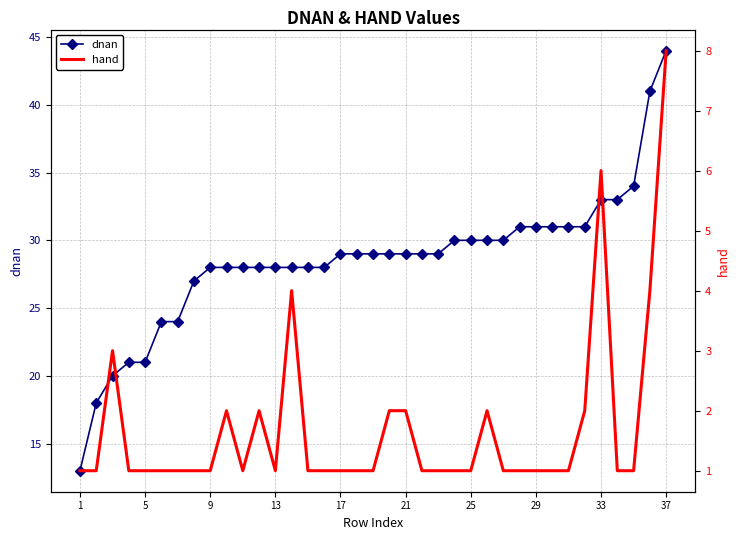

What is the maximum value for dnan?

44